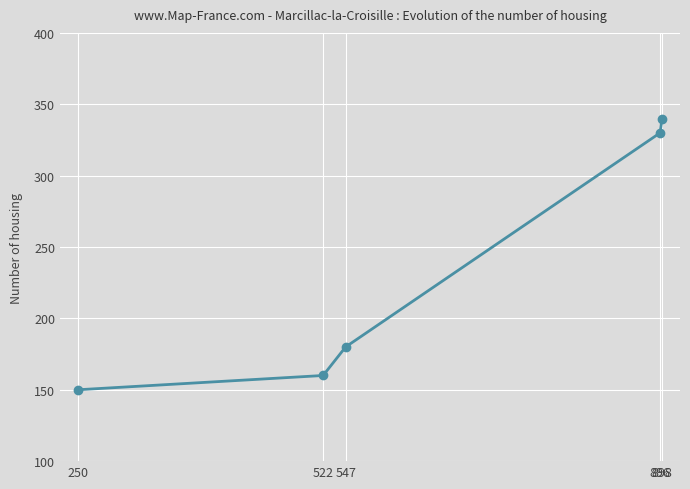

Reading right to left, transcribe all the data shown in this chart.

340	330	180	160	150